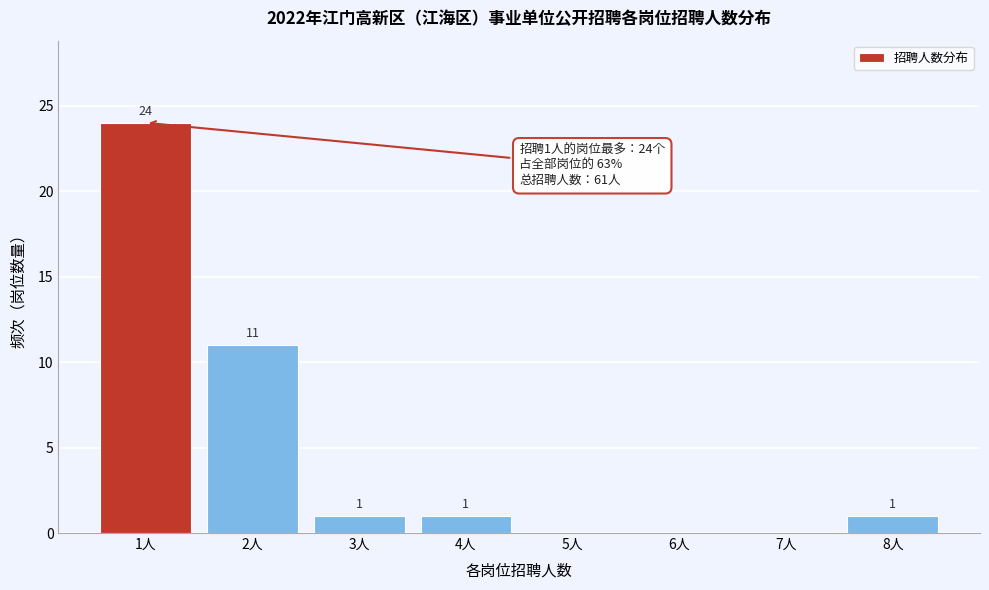

Reading left to right, list all the values displayed in this chart.

1人=24	2人=11	3人=1	4人=1	5人=0	6人=0	7人=0	8人=1